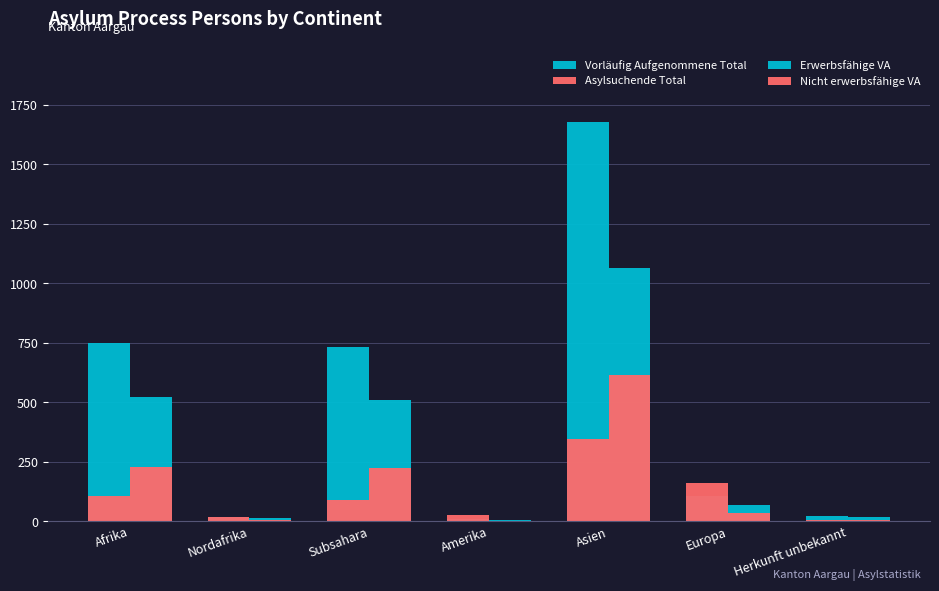

Rank the categories by Nicht erwerbsfähige VA value from lowest to highest.

Amerika, Nordafrika, Herkunft unbekannt, Europa, Subsahara, Afrika, Asien